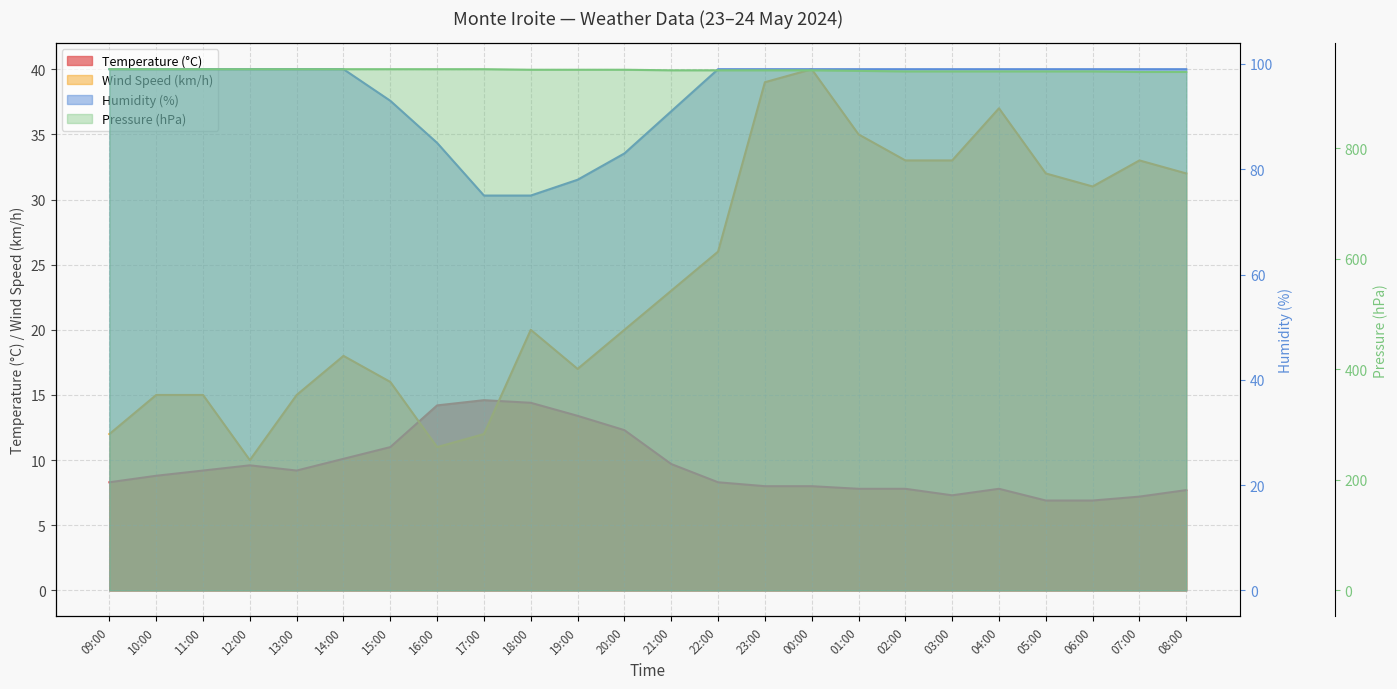

What is the smallest value displayed?

6.9